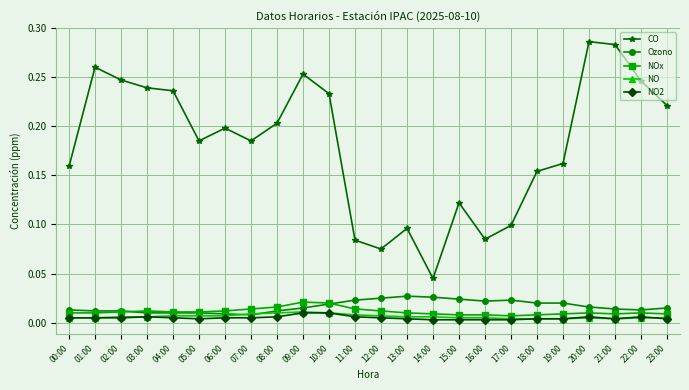

Which series has the largest total across all categories?

CO